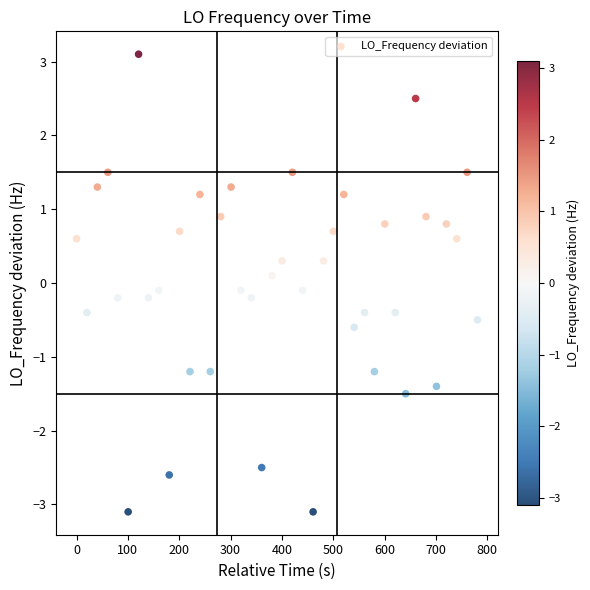

What is the range of Y values (max minus min)?

6.2